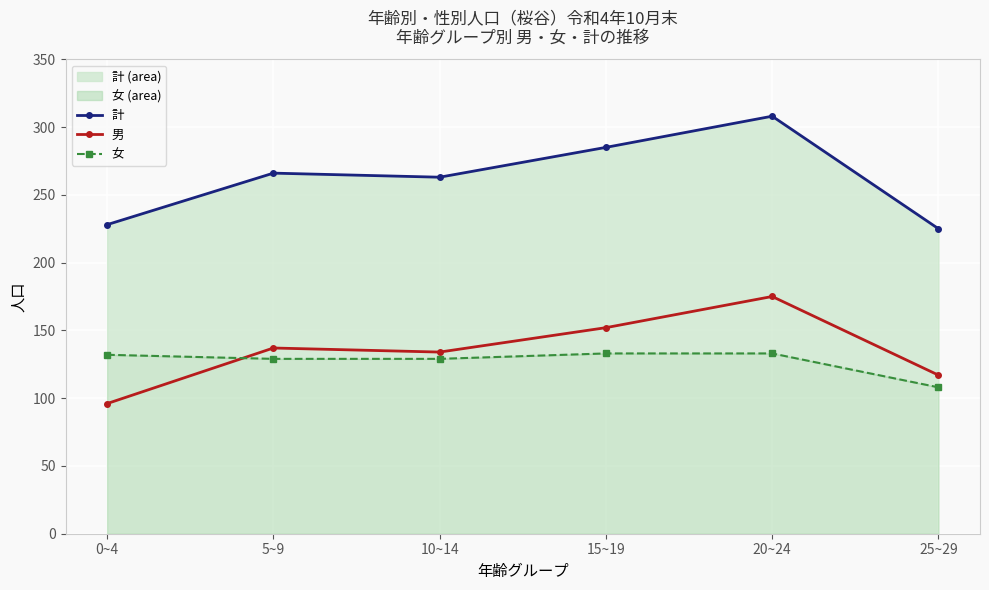

What is the difference between the 女 values at 0~4 and 10~14?

3